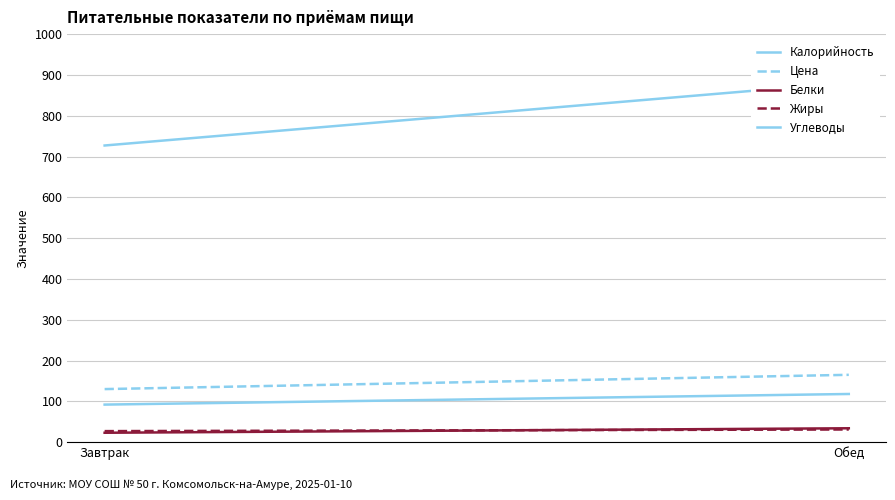

What is the sum of the Цена values at Завтрак and Обед?

295